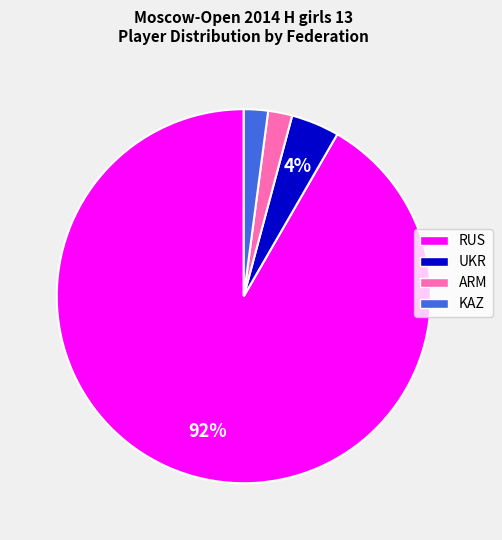

How many segments does this pie chart have?

4